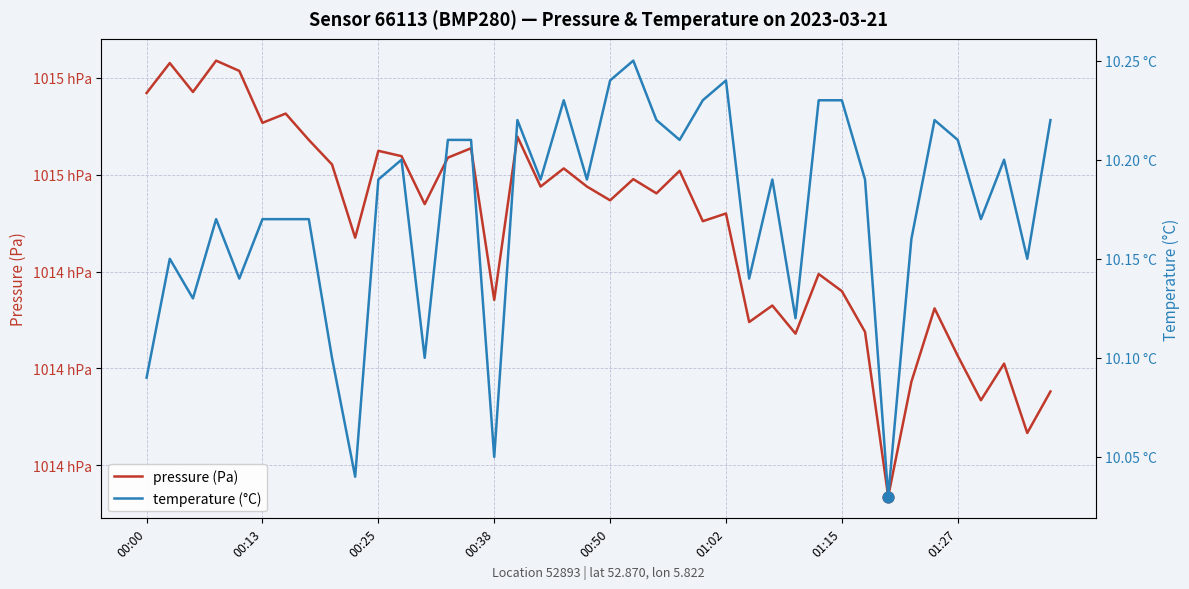

Which series reaches the maximum Y coordinate?

pressure (Pa)